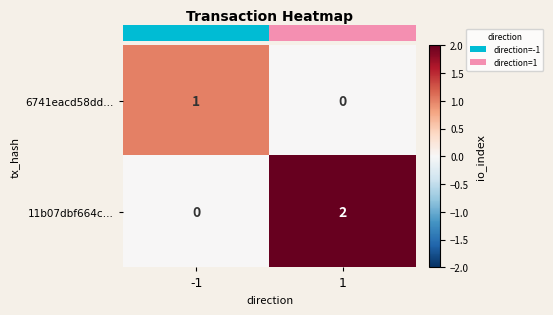

The 11b07dbf664c… series shows 2 at 1. True or false?

True